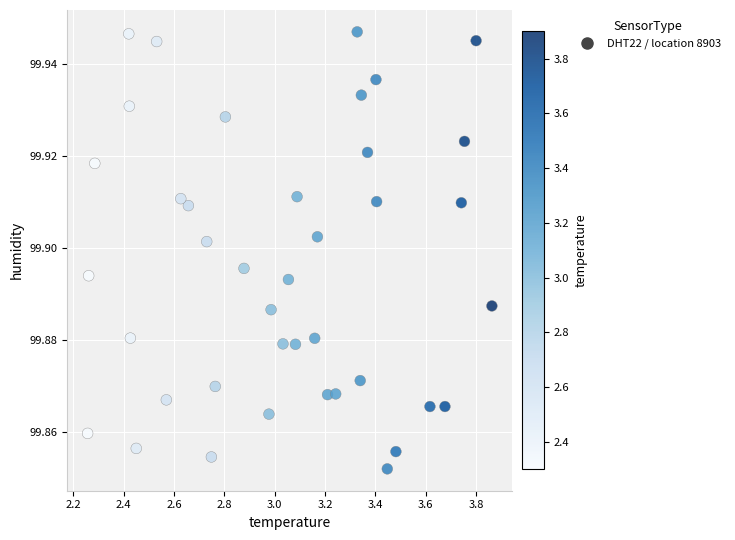

What is the range of X values (max minus min)?

1.6